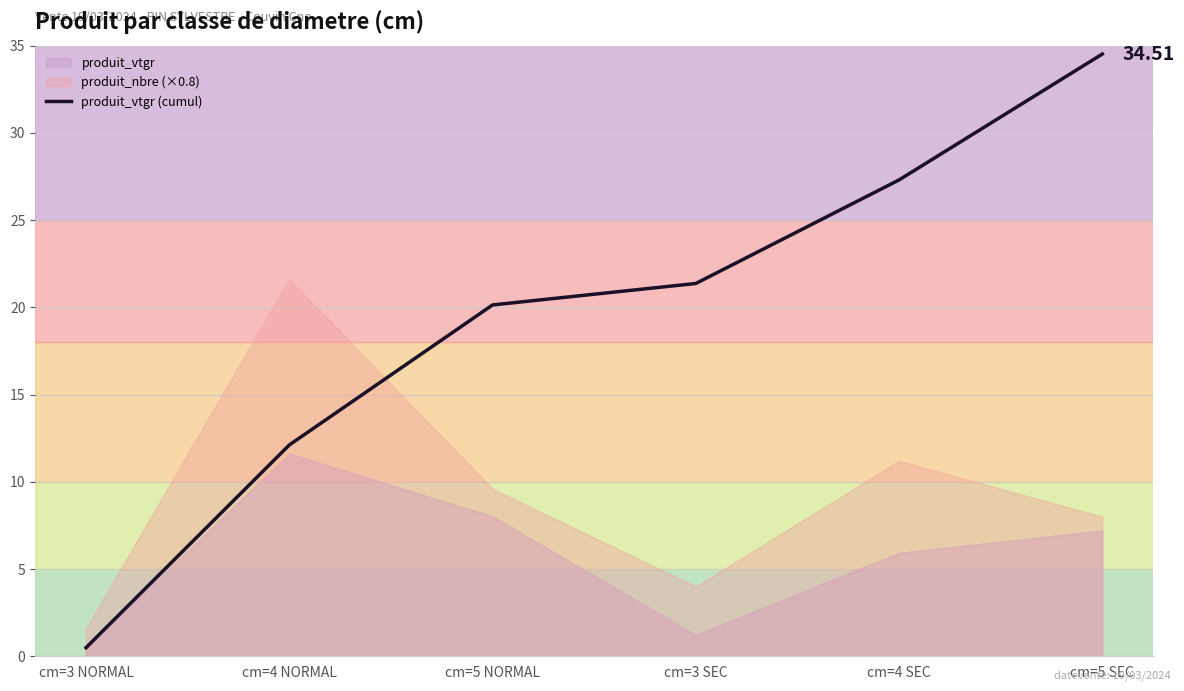

List the labels in order of value, largest first.

cm=5 SEC, cm=4 SEC, cm=3 SEC, cm=5 NORMAL, cm=4 NORMAL, cm=3 NORMAL